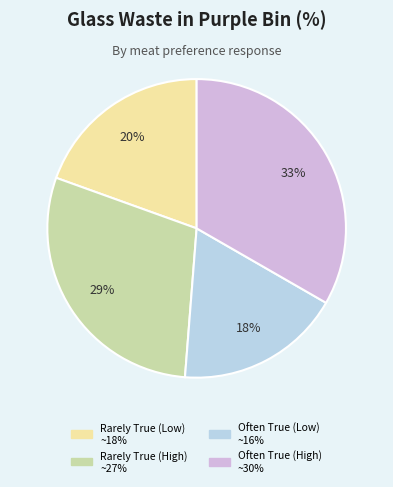

Does any single category account for the majority?

No